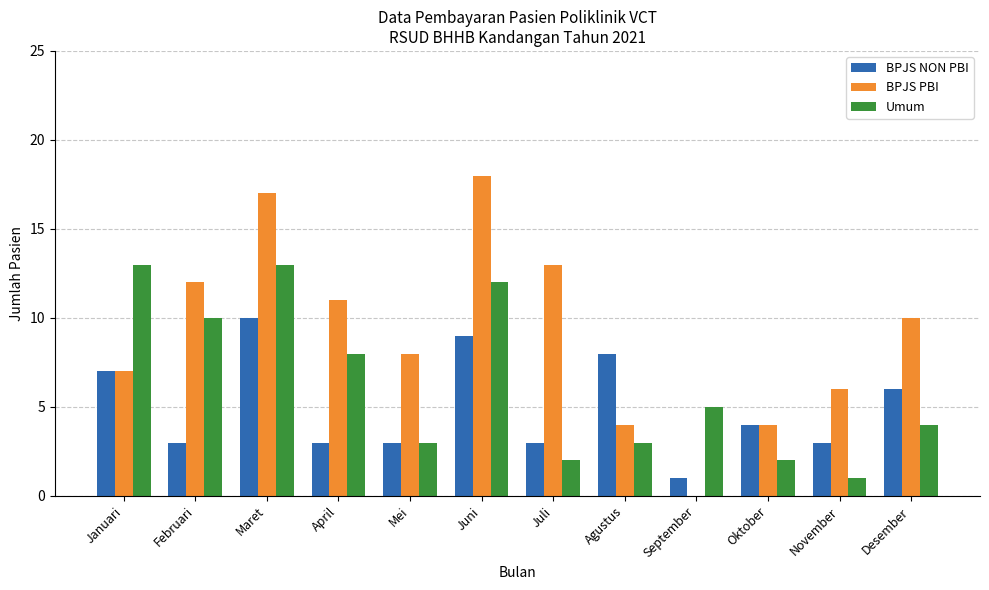

What is the maximum value for BPJS NON PBI?

10